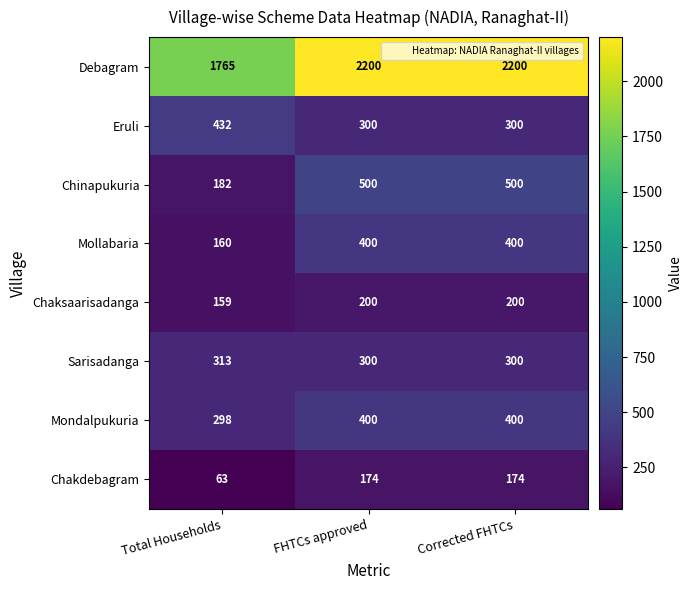

At Total Households, list the series in order from largest to smallest.

Debagram, Eruli, Sarisadanga, Mondalpukuria, Chinapukuria, Mollabaria, Chaksaarisadanga, Chakdebagram